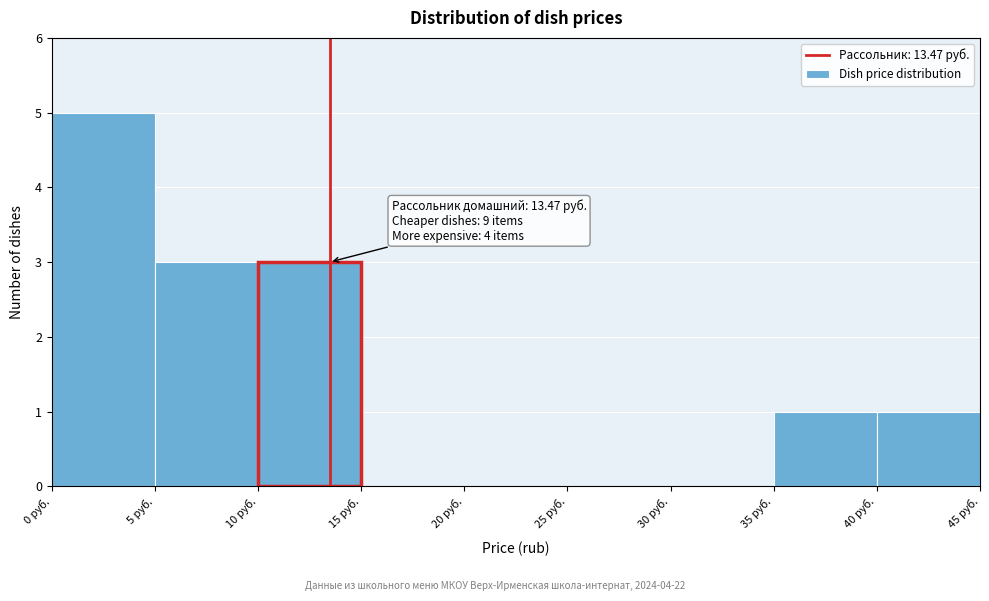

Which range on the x-axis has the tallest bar?

0 to 5